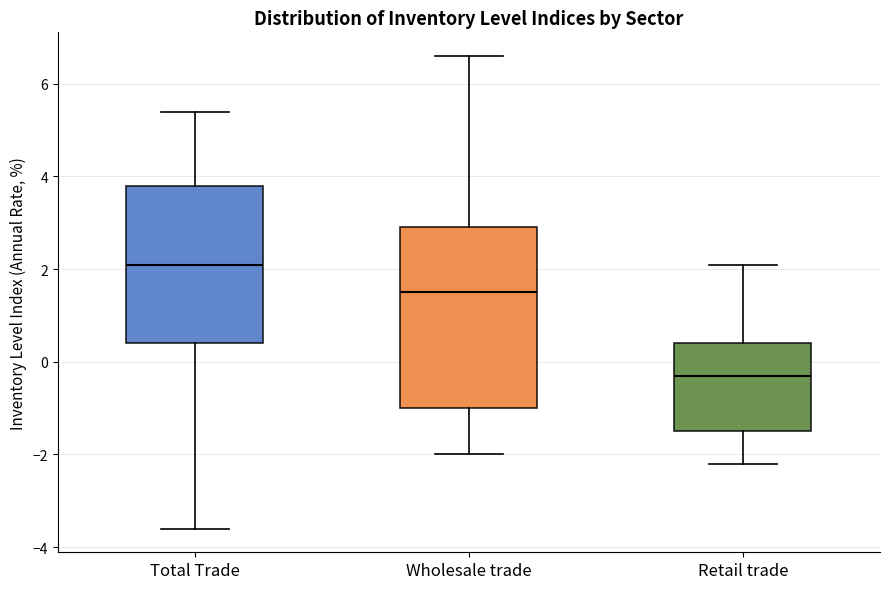

Which box has the highest median line?

Total Trade